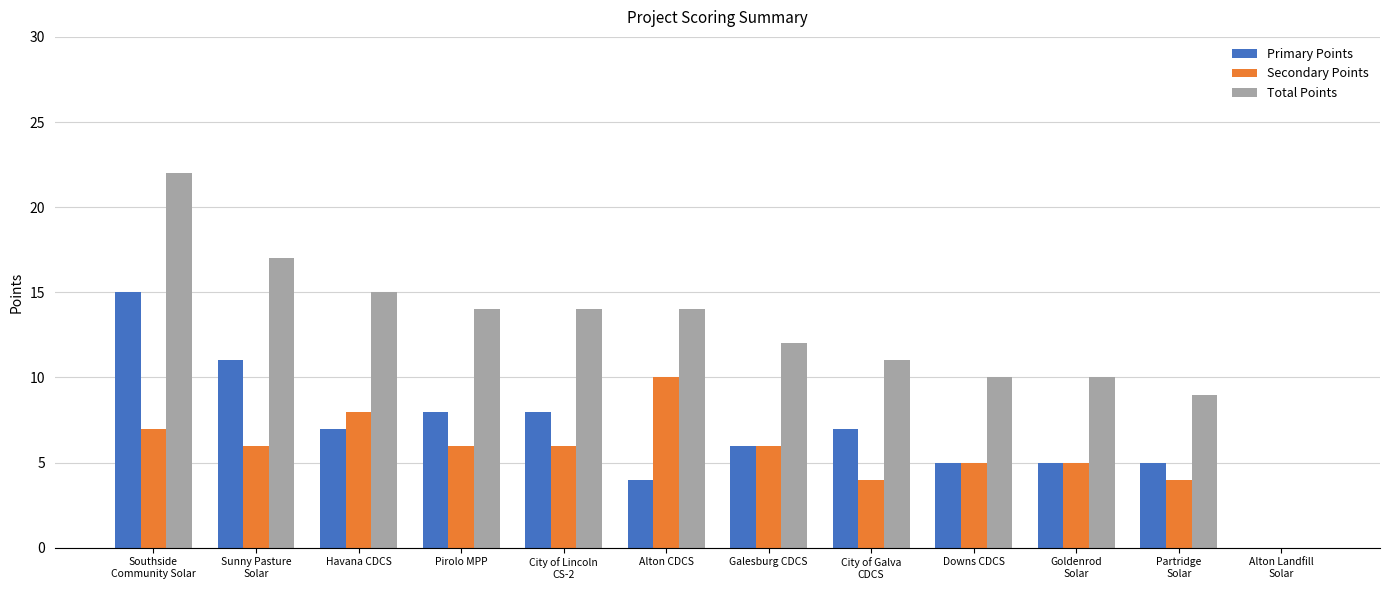

Which series has the largest total across all categories?

Total Points